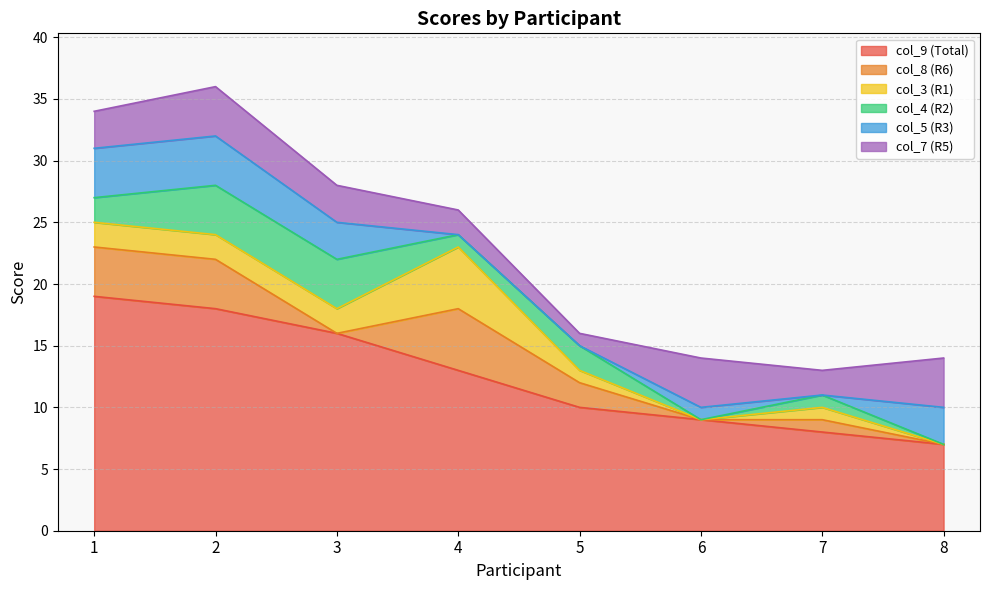

True or false: col_9 (Total) has a value of 13 at 4.

True